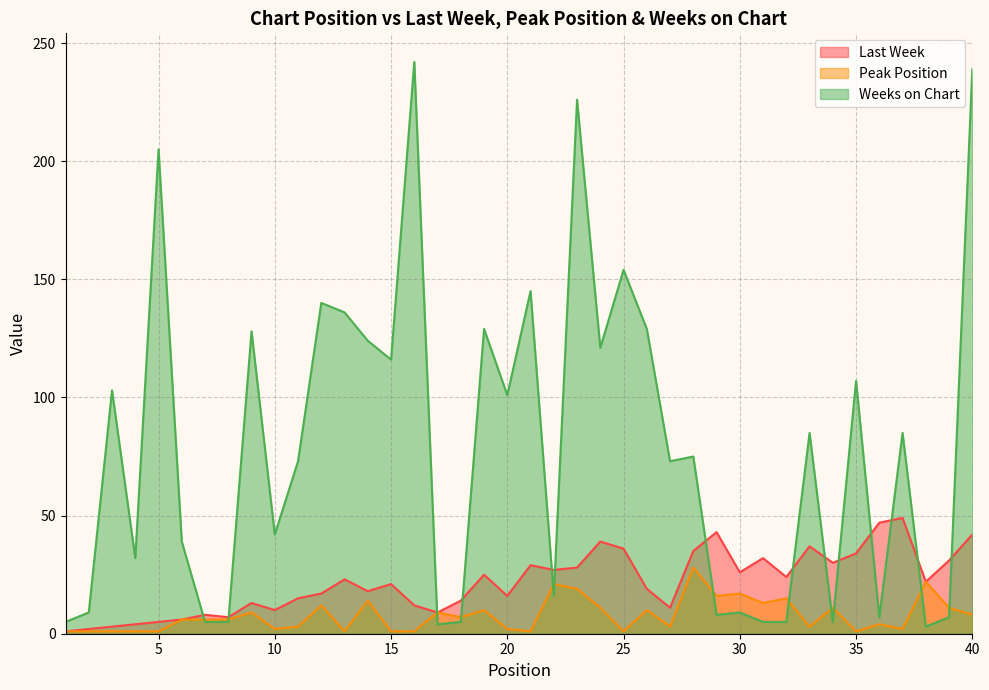

At which label does Peak Position first exceed 6?

9